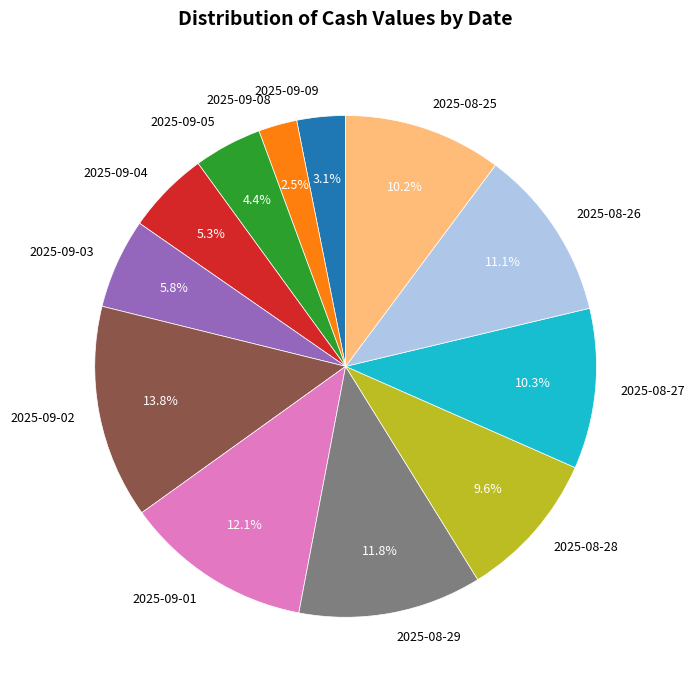

Is it true that 2025-09-01 is 27% of the pie?

False